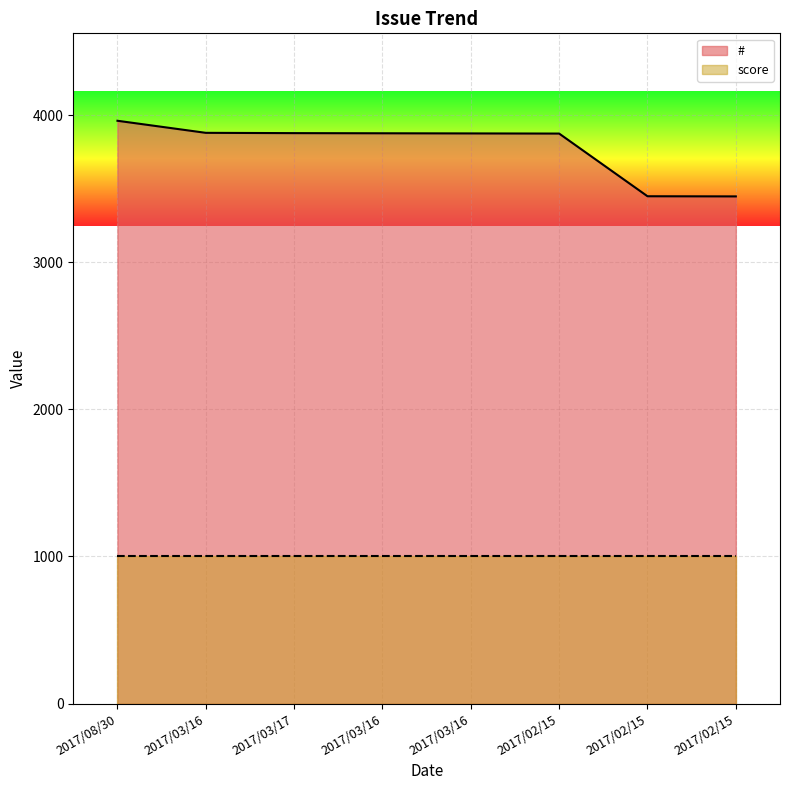

True or false: the data shows 3448 at 2017/02/15.

True